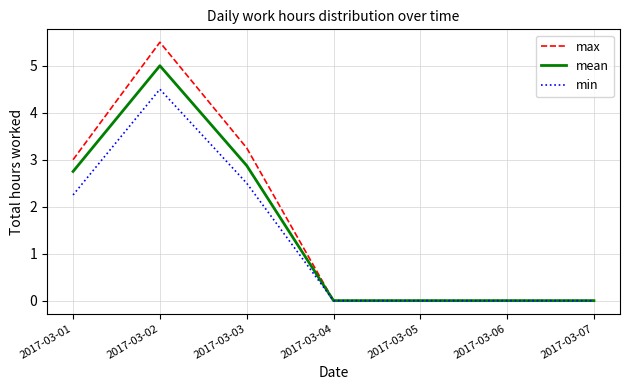

Which series has the widest spread of values?

max